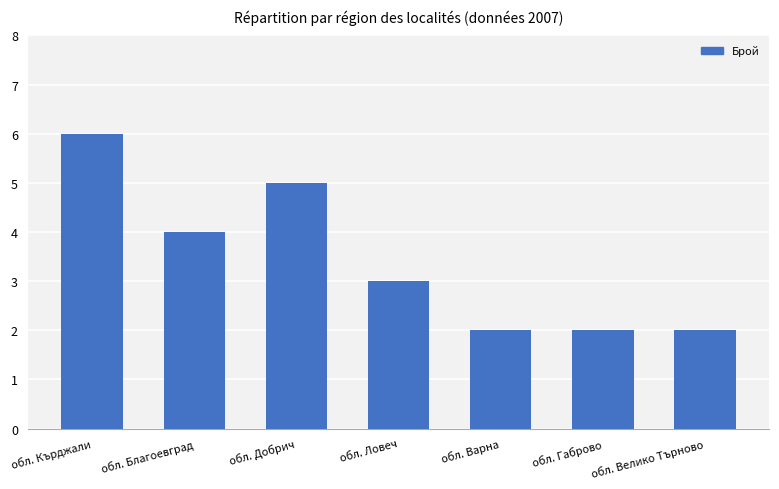

At which category does the chart reach its peak across all series?

обл. Кърджали